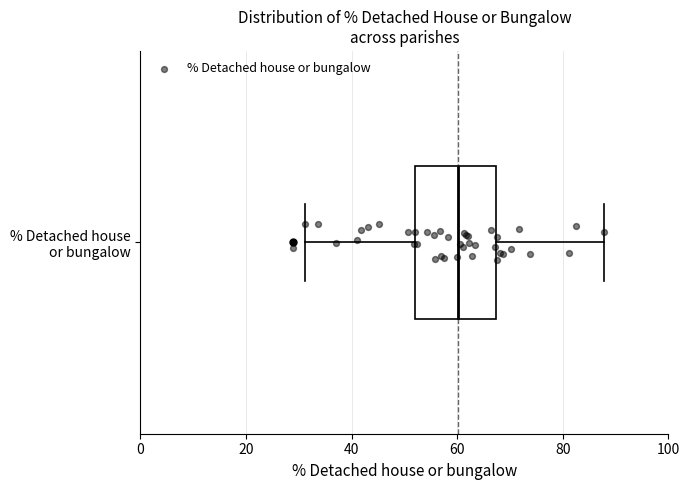

Read this box plot against the x-axis: the position of the median line, the range covered by the box, and the ends of both whiskers. The values are not printed on the chart, so give them approximately, as read against the axis.

median 60, box 52 to 68, whiskers 32 to 88